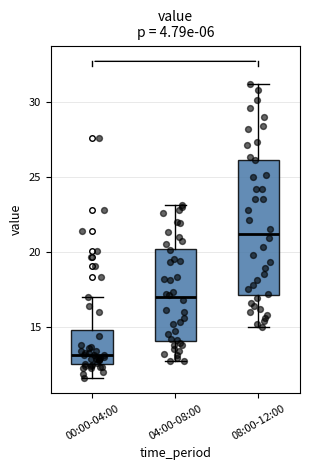

Reading left to right, read every box against the y-axis: the position of its median line, the range the box covers, and the ends of its whiskers. The values are not printed on the chart, so give them approximately, as read against the axis.

00:00-04:00: median 13.0, box 12.5 to 15.0, whiskers 11.5 to 17.0
04:00-08:00: median 17.0, box 14.0 to 20.0, whiskers 12.5 to 23.0
08:00-12:00: median 21.0, box 17.0 to 26.0, whiskers 15.0 to 31.0